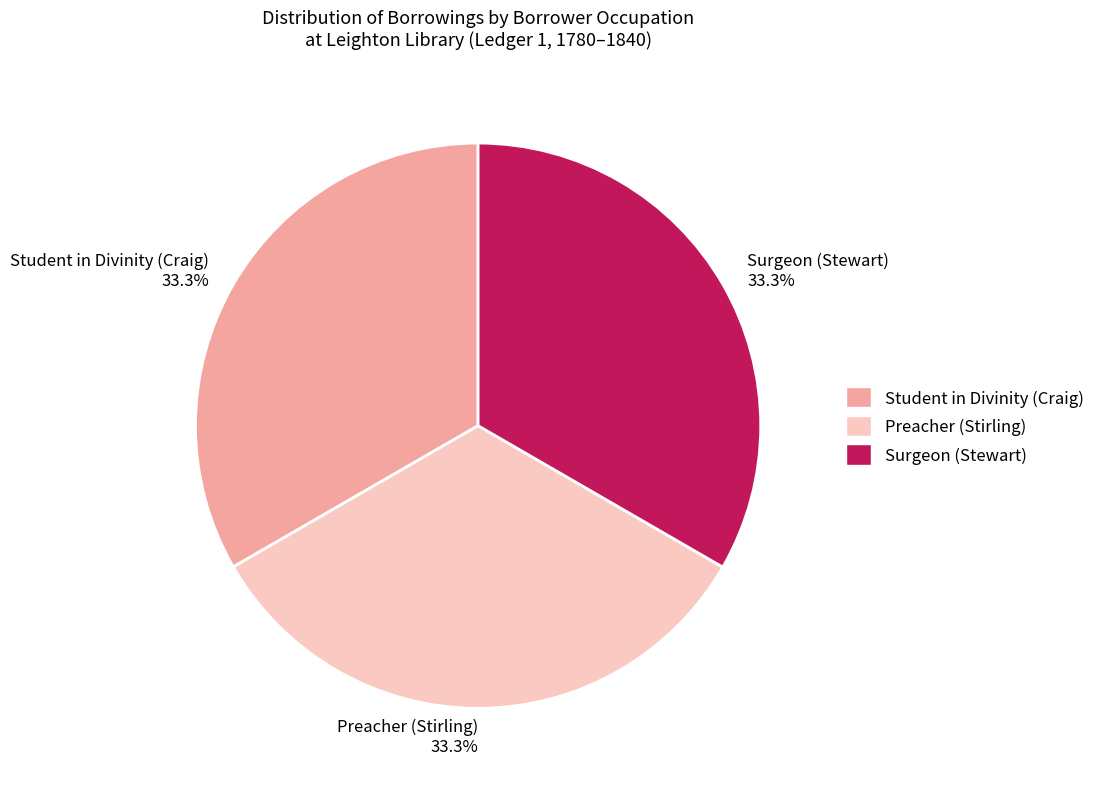

Count the number of slices in the pie.

3